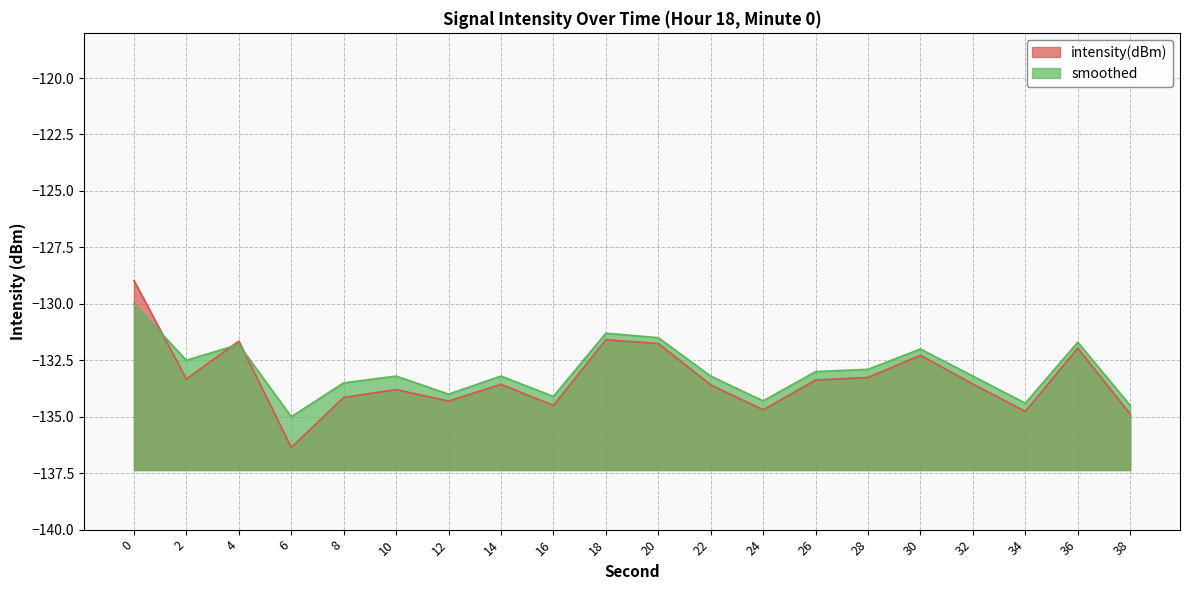

What is the greatest value displayed?

-129.0